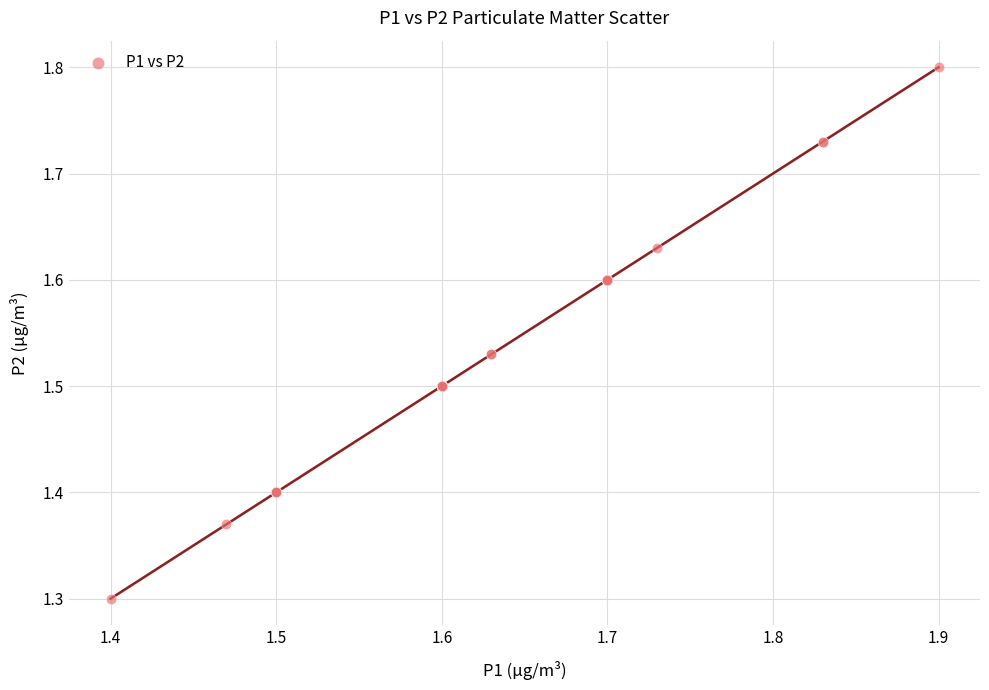

What Y value in the scatter plot is closest to 1?

1.3